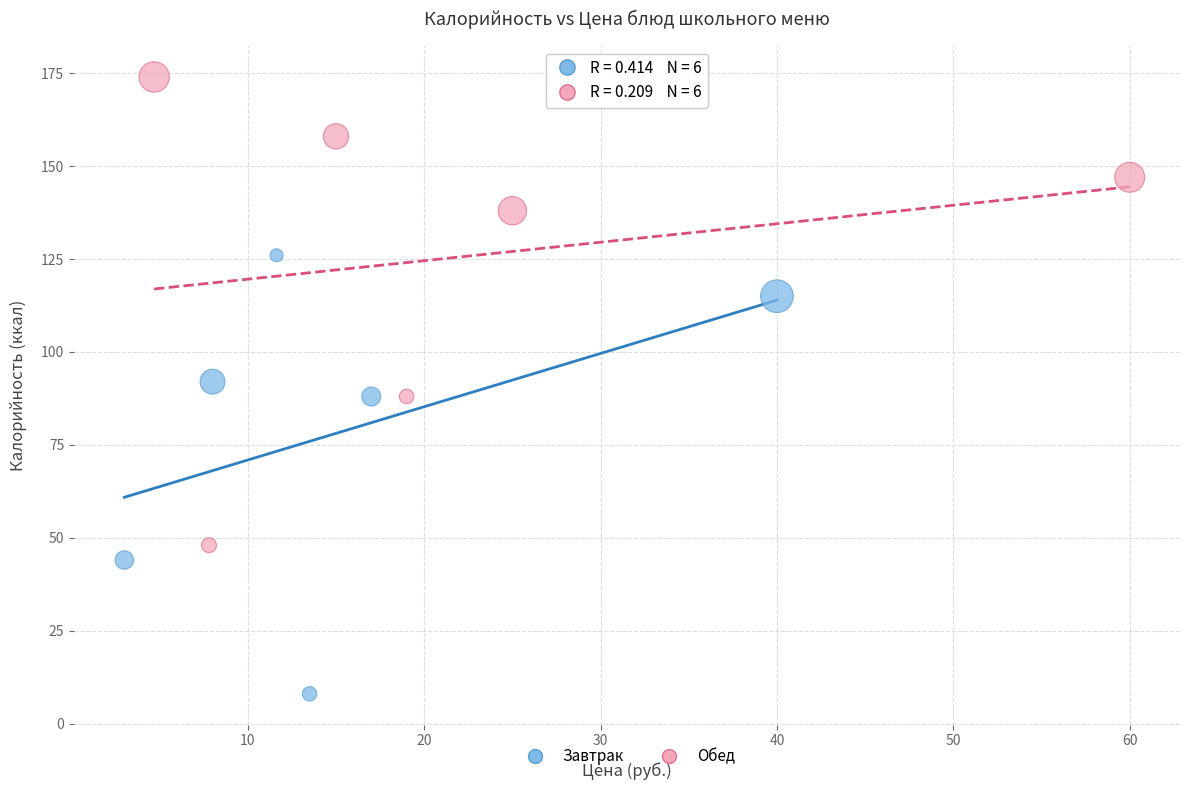

Which series contains the lowest Y value?

Завтрак